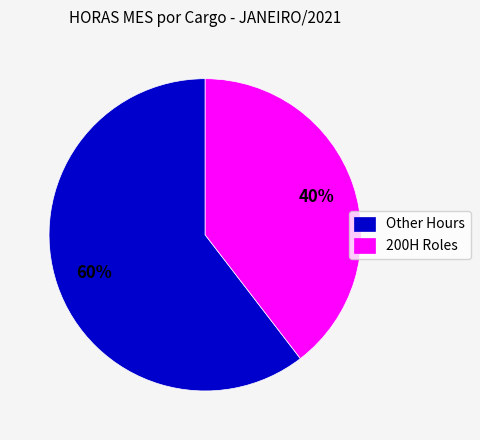

Do 200H Roles and Other Hours together represent more than half of the pie?

Yes